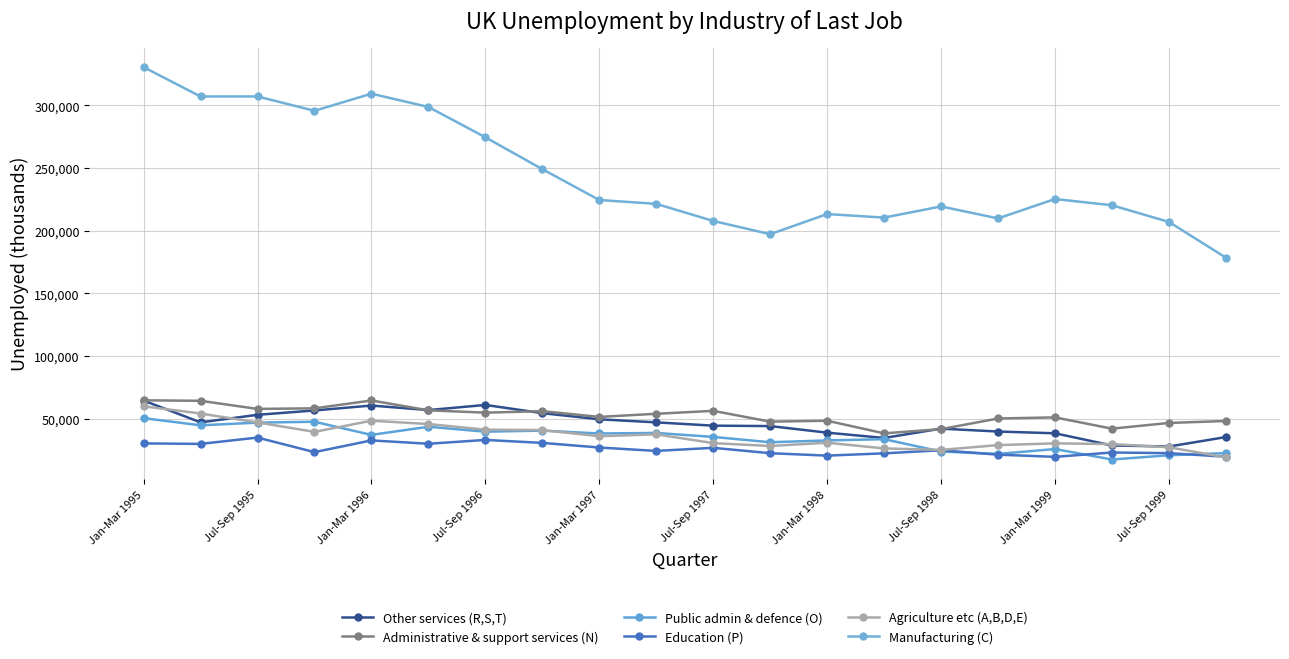

At how many categories does at least one series exceed 139205?

20